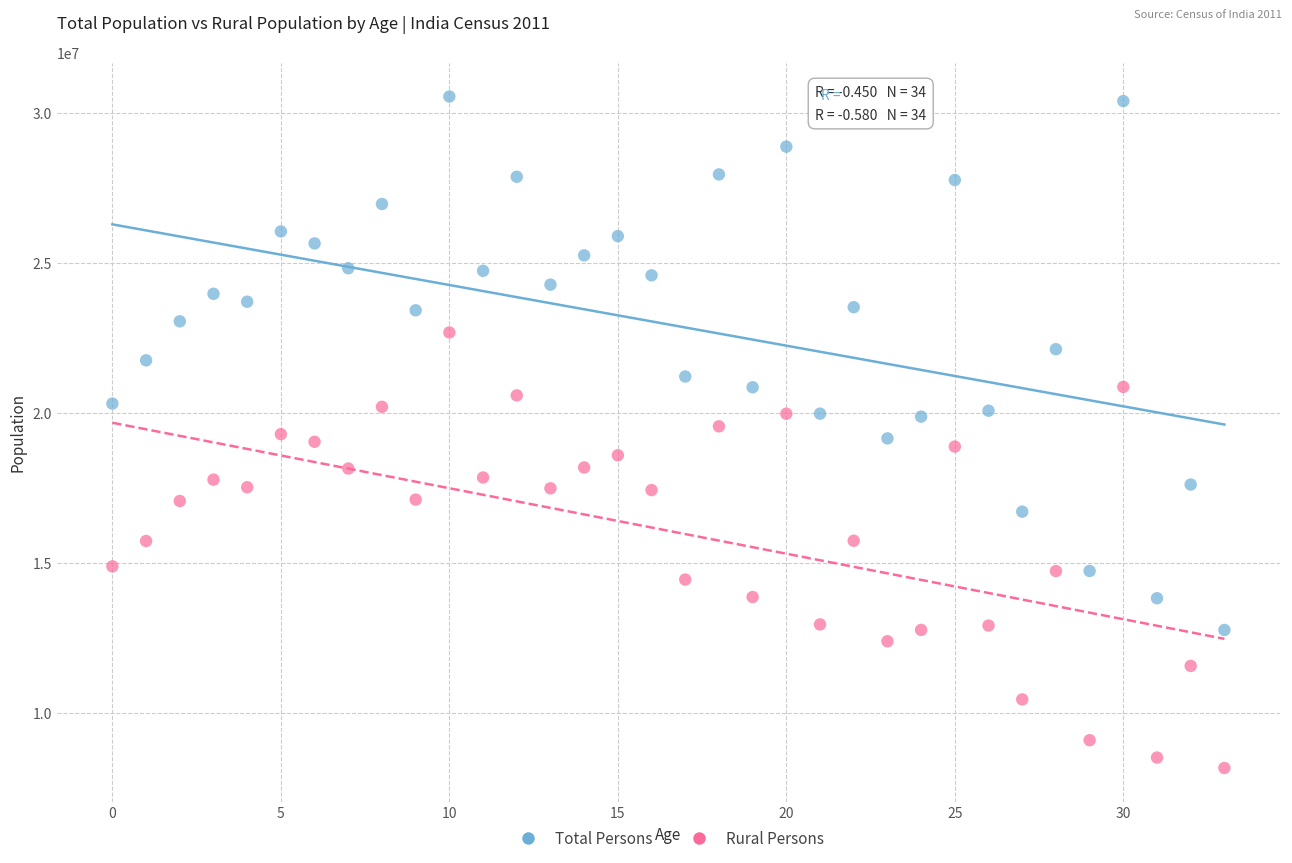

Across all data points, what is the range of Y values (max minus min)?

22383468